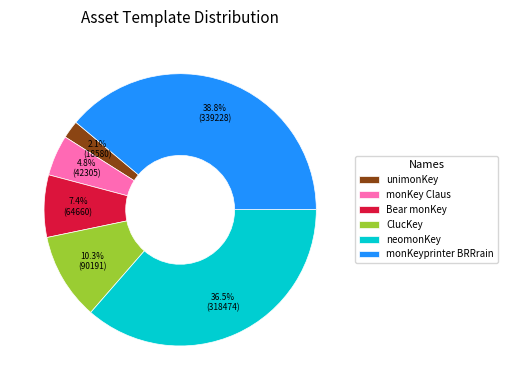

Is Bear monKey the majority of the pie?

No